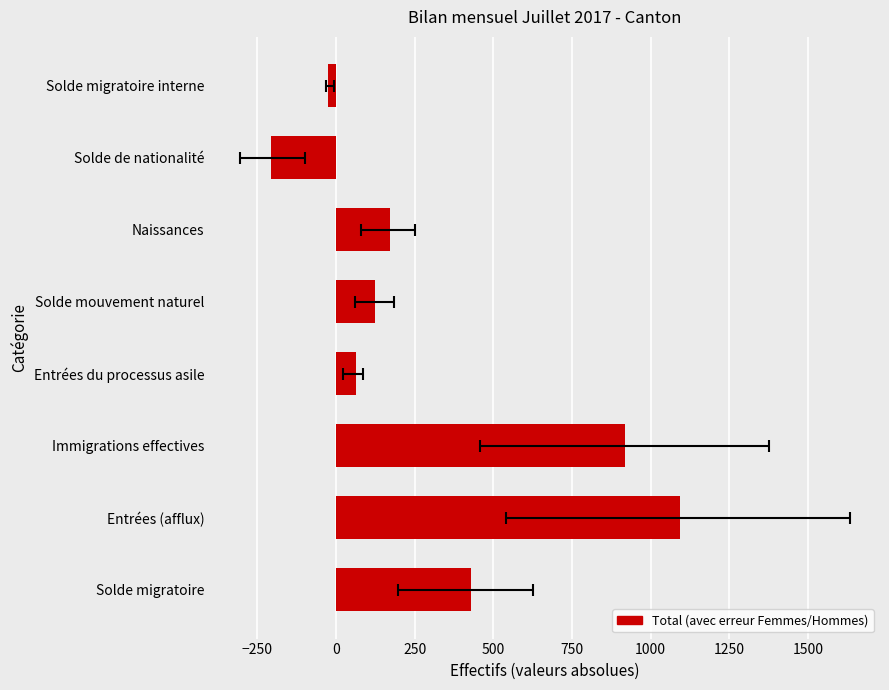

What is the difference between the second highest and minimum values?

1126